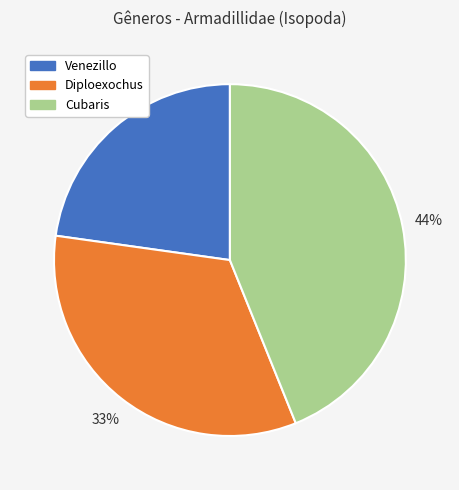

How many segments does this pie chart have?

3